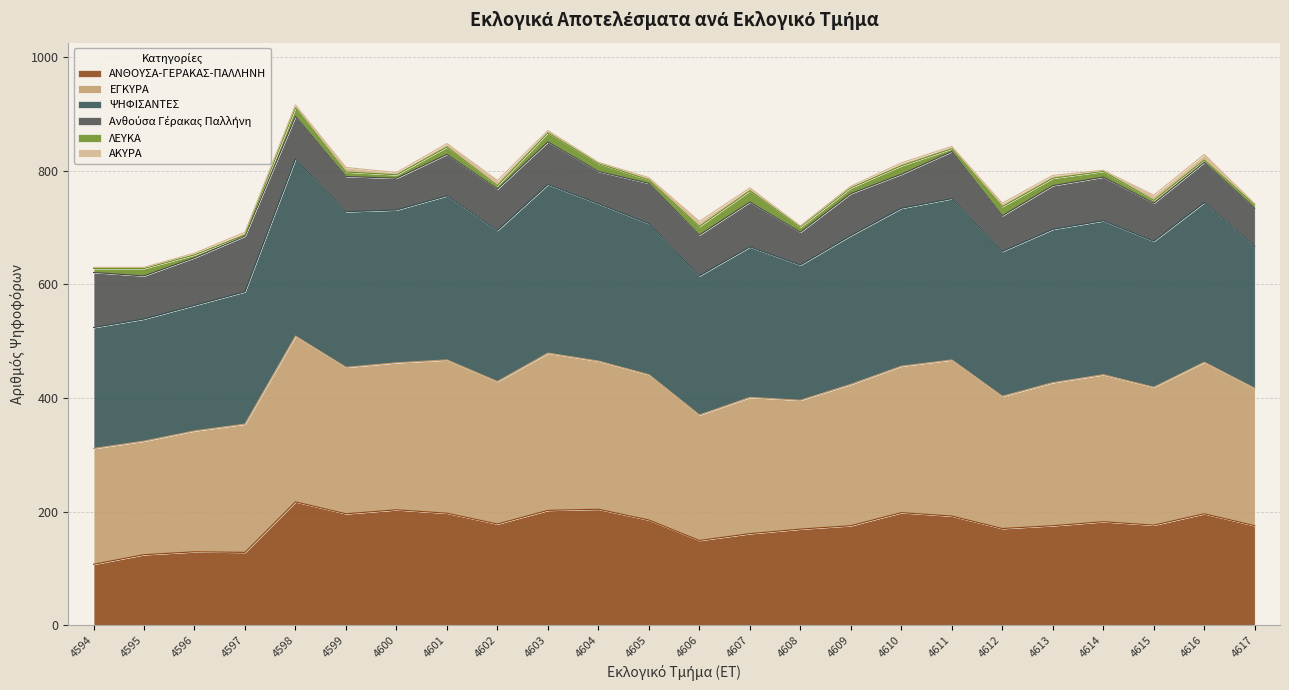

How many interior local valleys does the ΑΝΘΟΥΣΑ-ΓΕΡΑΚΑΣ-ΠΑΛΛΗΝΗ series have?

6